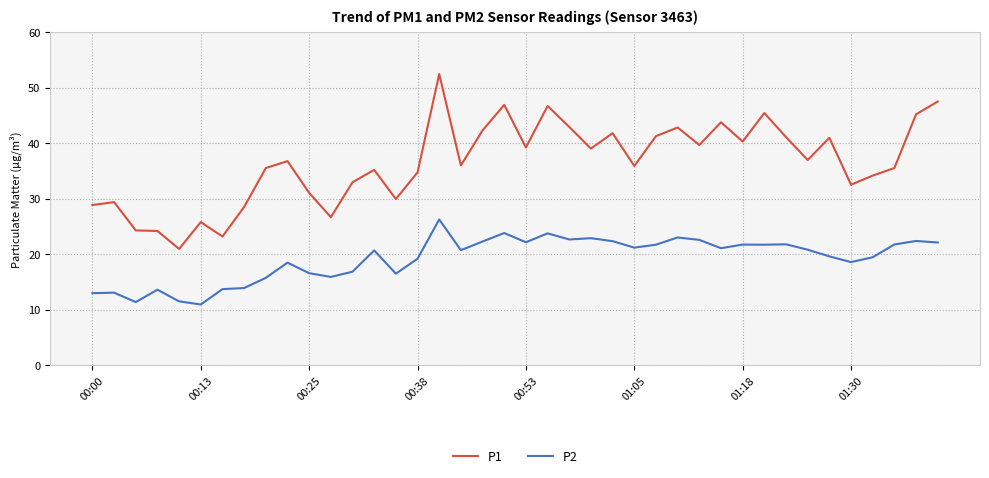

Which series has the widest spread of values?

P1